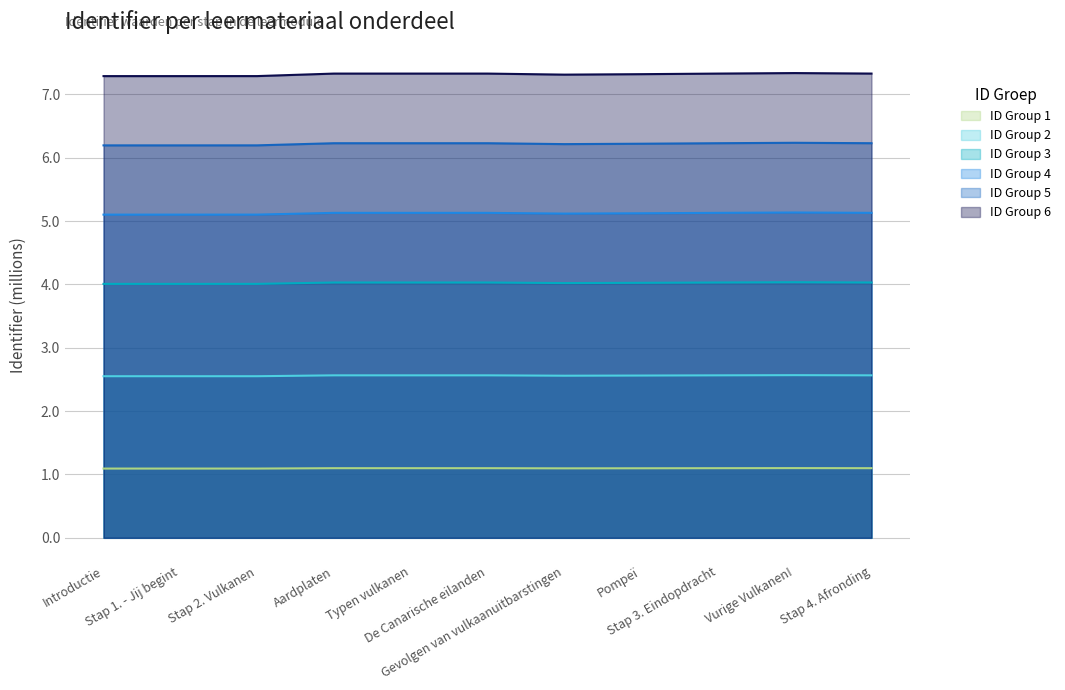

What is the greatest value displayed?

7.3